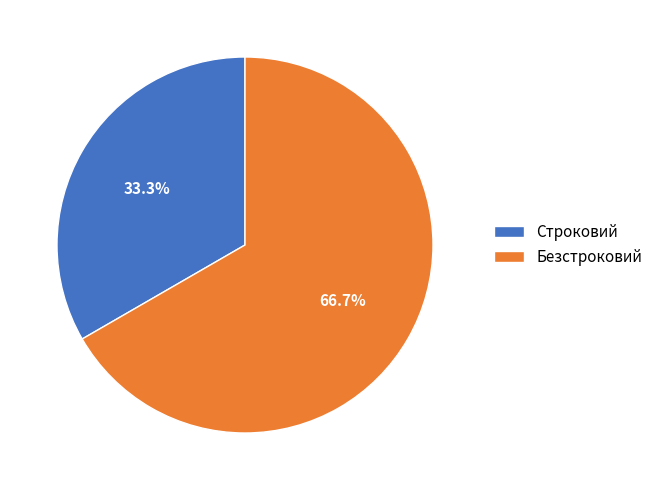

Rank the categories by value from lowest to highest.

Строковий, Безстроковий